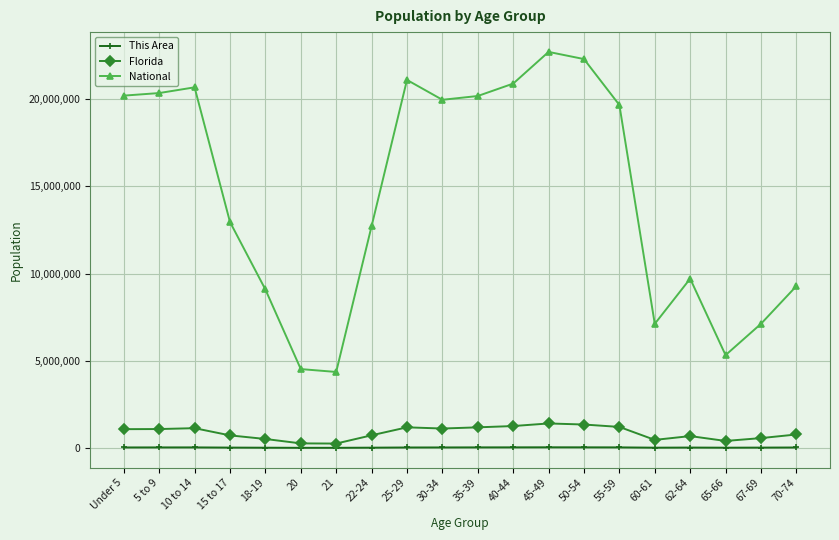

Does the chart display data point markers on the line(s)?

Yes